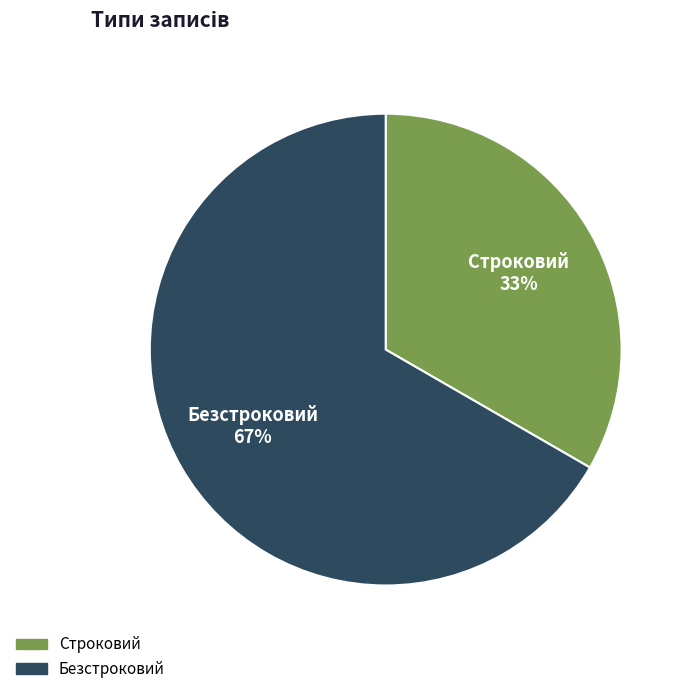

To the nearest percent, what is the average slice percentage?

50%